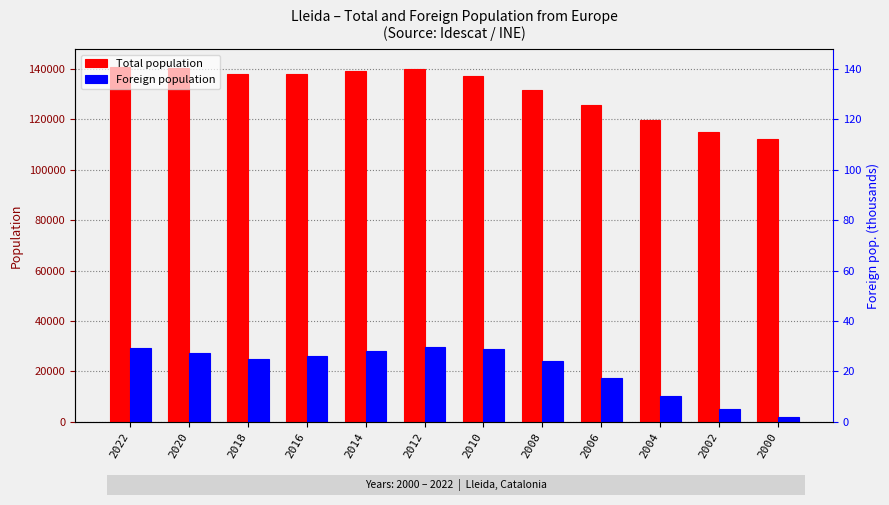

Rank the series by their maximum value, from lowest to highest.

Foreign population, Total population